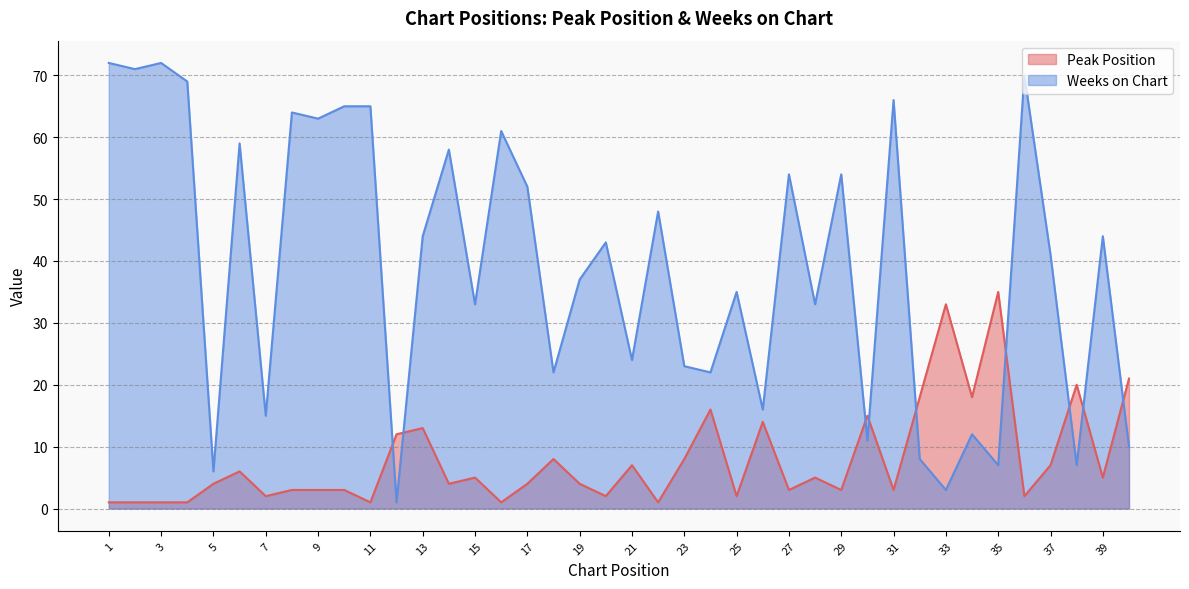

What is the value of the Peak Position point at the 12th from the left?

12